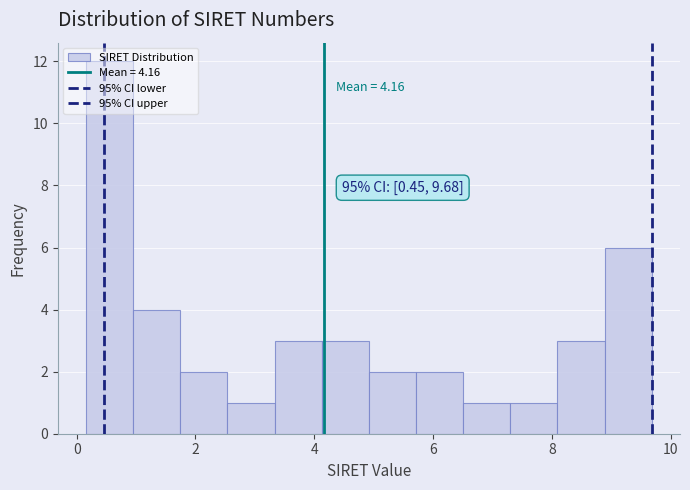

Read against the x-axis, roughly where is the centre of the tallest bar?

0.6